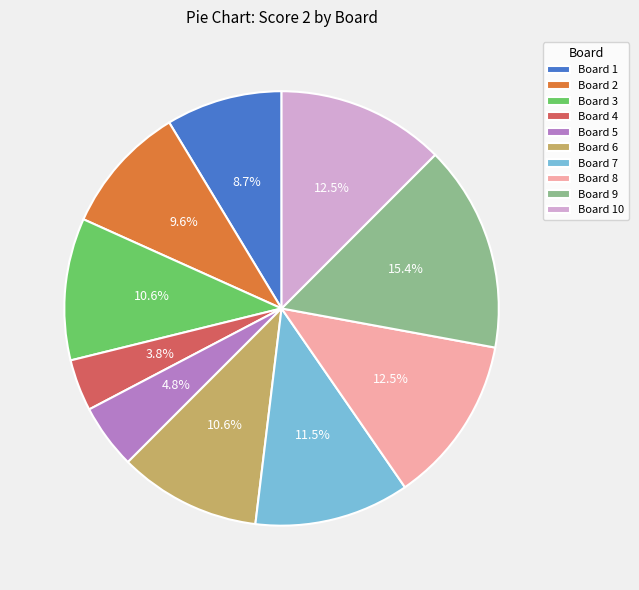

Which category has the biggest portion of the pie?

Board 9